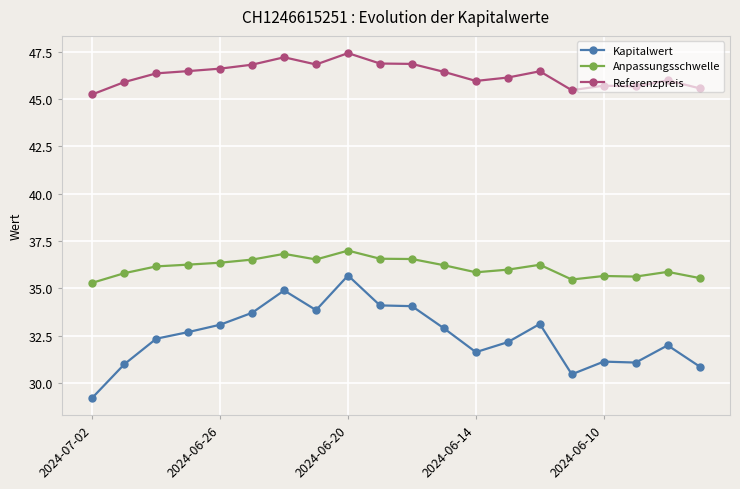

True or false: Anpassungsschwelle and Kapitalwert intersect in this chart.

False